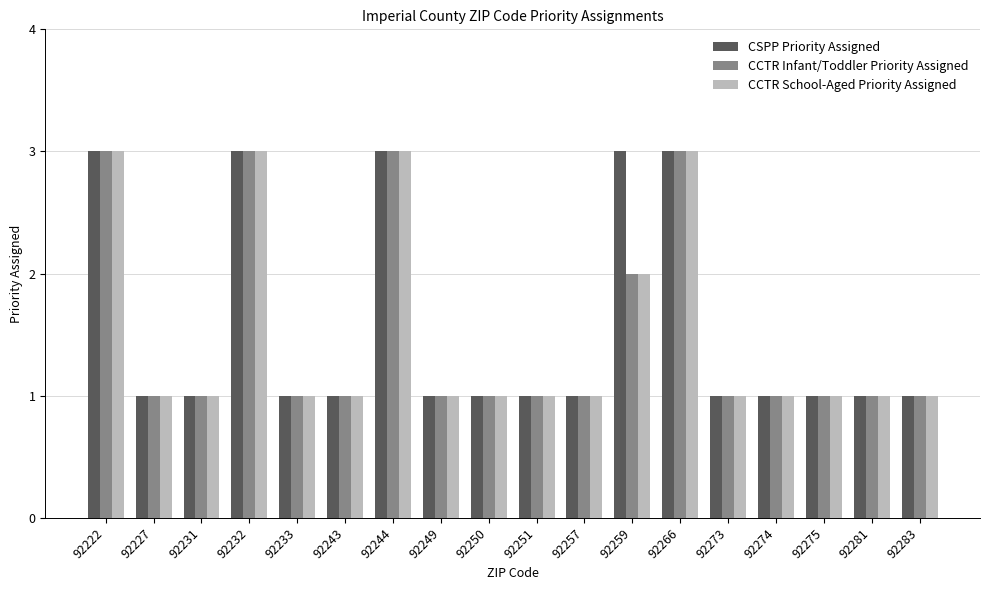

What is the total value across all series at 92281?

3